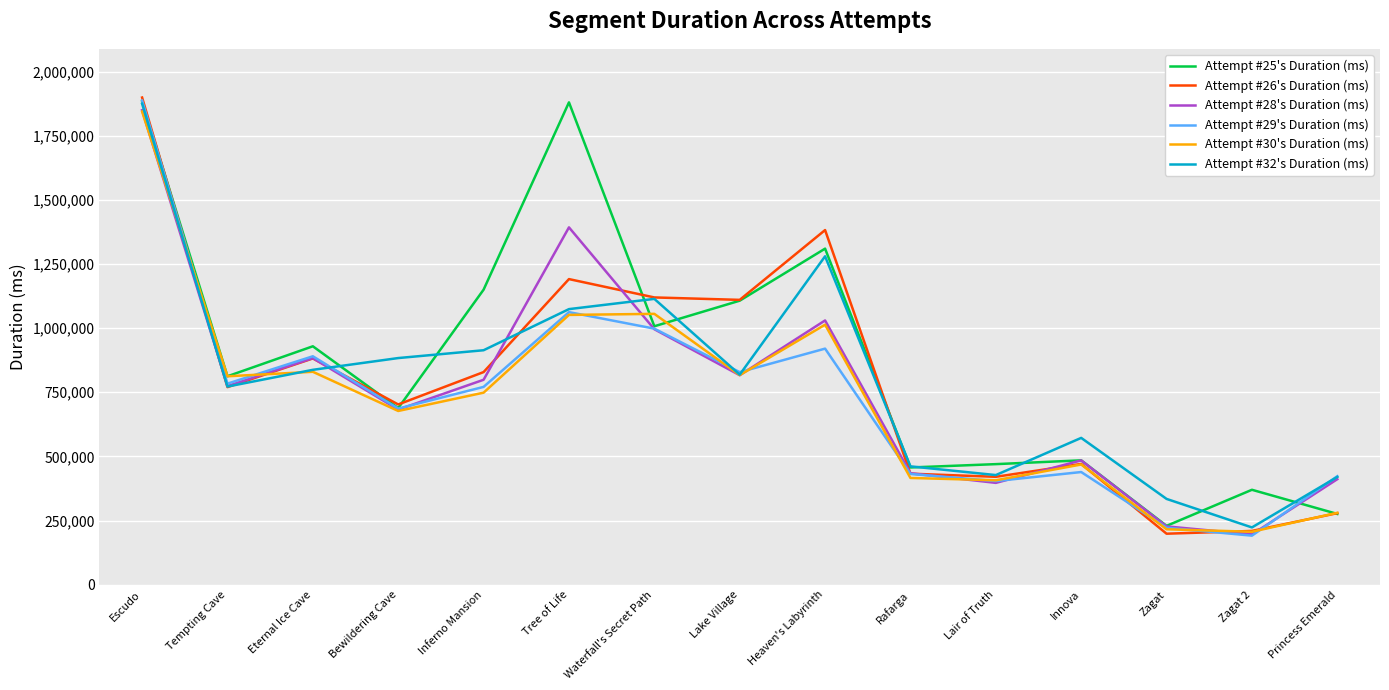

What is the maximum value for Attempt #30's Duration (ms)?

1844504